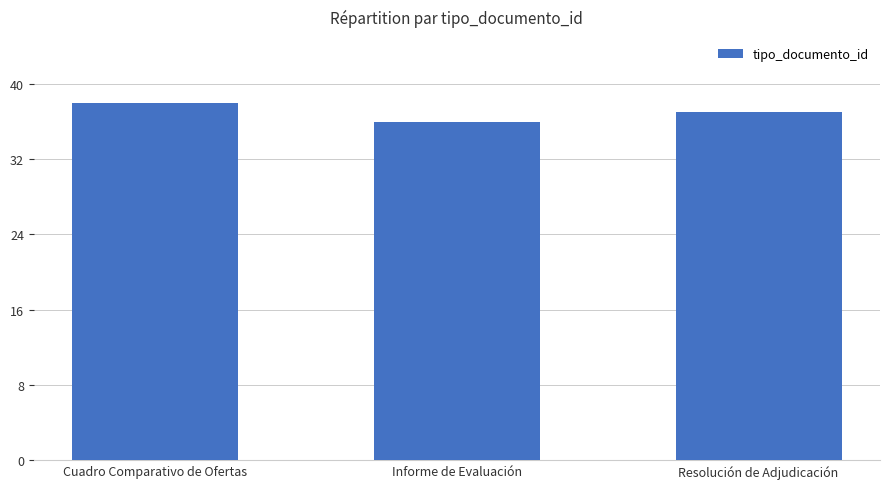

How many values are below 37?

1